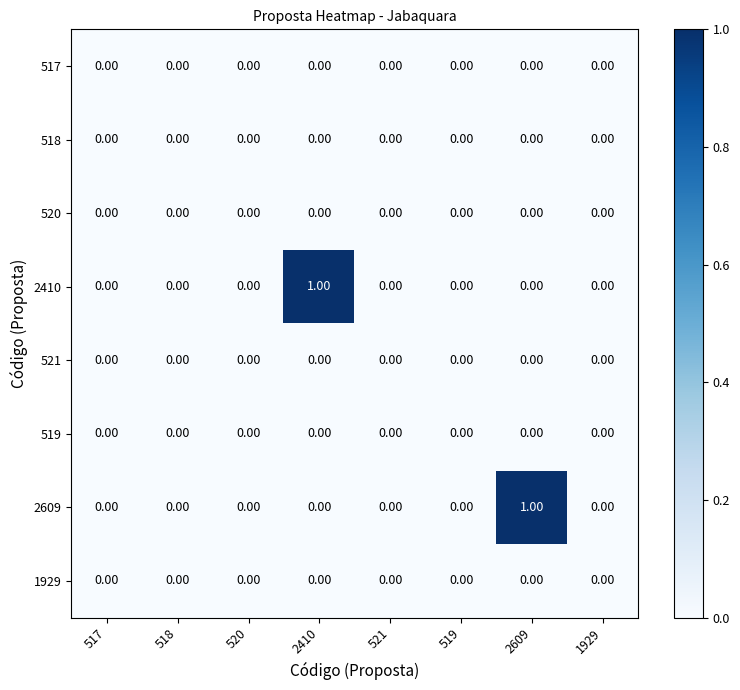

Reading left to right, list all the values displayed in this chart.

517: 517=0	518=0	520=0	2410=0	521=0	519=0	2609=0	1929=0
518: 517=0	518=0	520=0	2410=0	521=0	519=0	2609=0	1929=0
520: 517=0	518=0	520=0	2410=0	521=0	519=0	2609=0	1929=0
2410: 517=0	518=0	520=0	2410=1	521=0	519=0	2609=0	1929=0
521: 517=0	518=0	520=0	2410=0	521=0	519=0	2609=0	1929=0
519: 517=0	518=0	520=0	2410=0	521=0	519=0	2609=0	1929=0
2609: 517=0	518=0	520=0	2410=0	521=0	519=0	2609=1	1929=0
1929: 517=0	518=0	520=0	2410=0	521=0	519=0	2609=0	1929=0